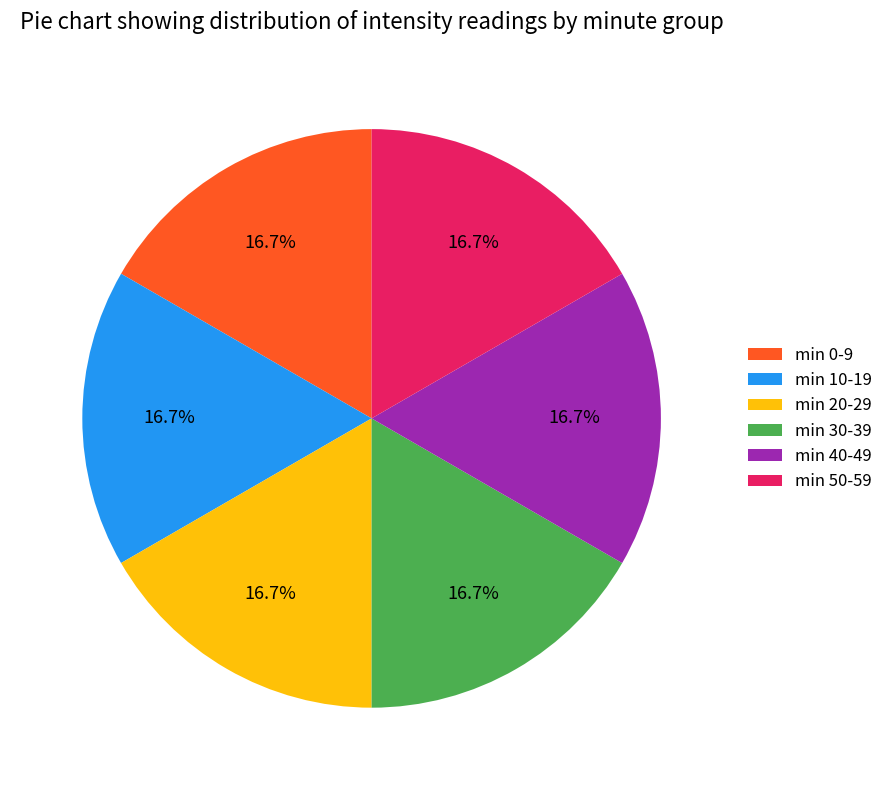

To the nearest percent, what is the average slice percentage?

17%